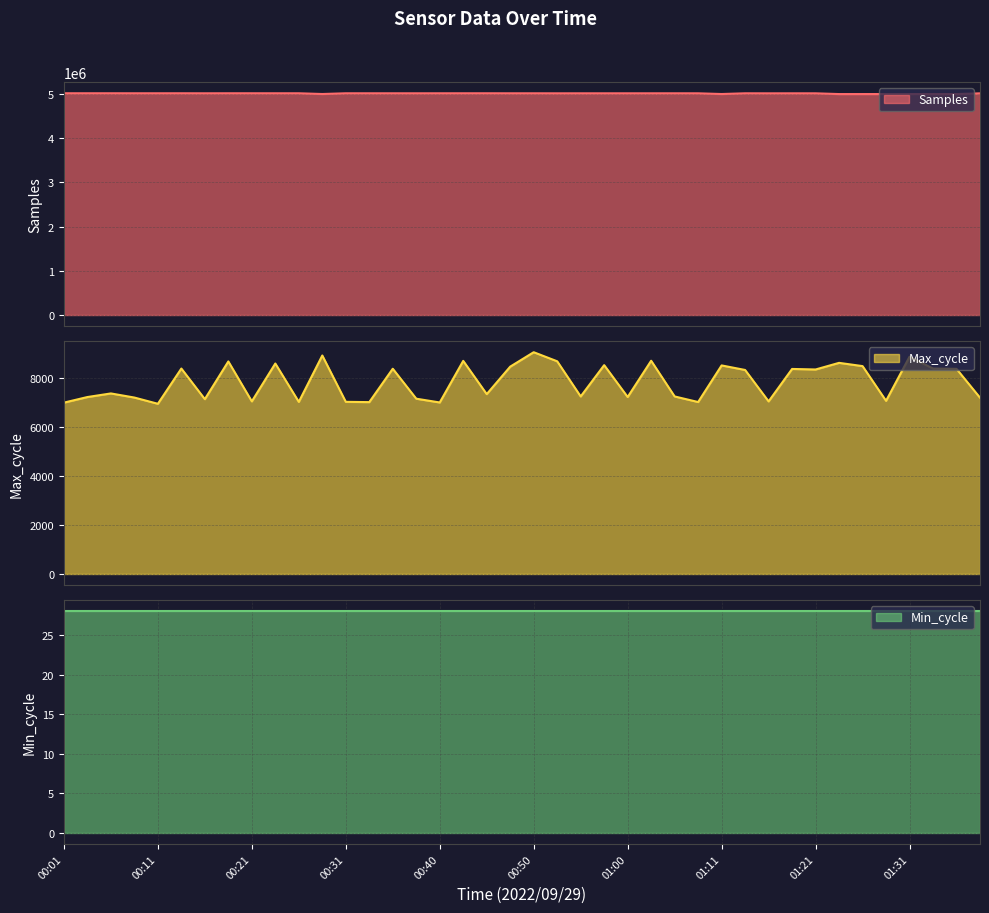

The value of Samples at 00:45 is 5013439. True or false?

True